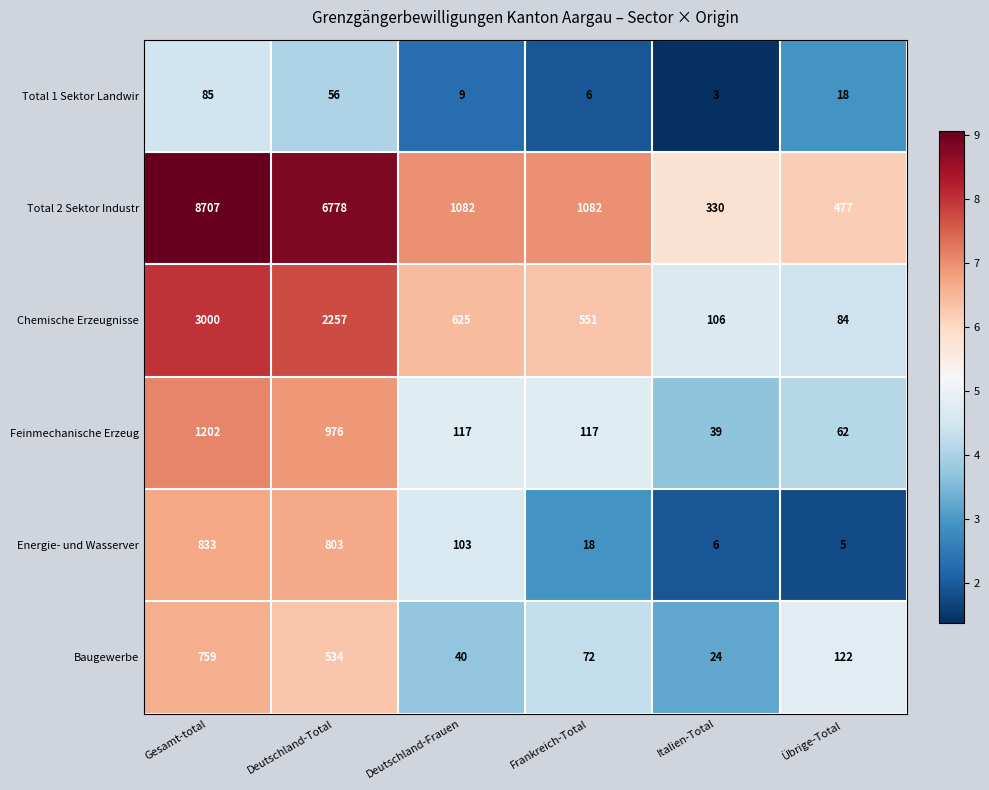

Is it true that Baugewerbe equals 72 at Frankreich-Total?

True